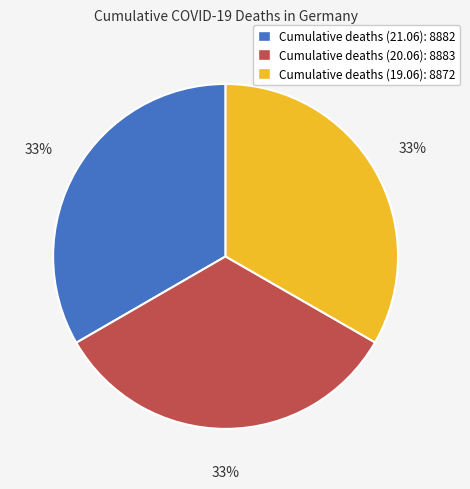

To the nearest percent, what is the combined percentage of Cumulative deaths (19.06): 8872 and Cumulative deaths (21.06): 8882?

67%